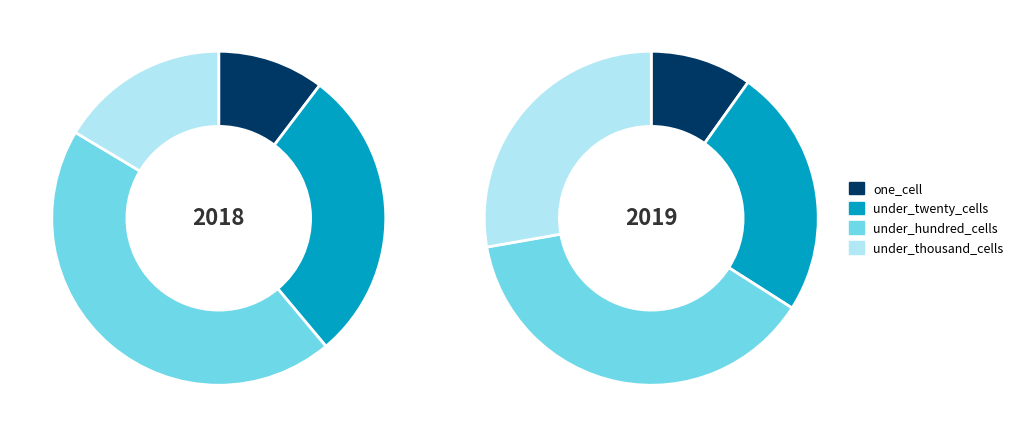

How many segments does this pie chart have?

4